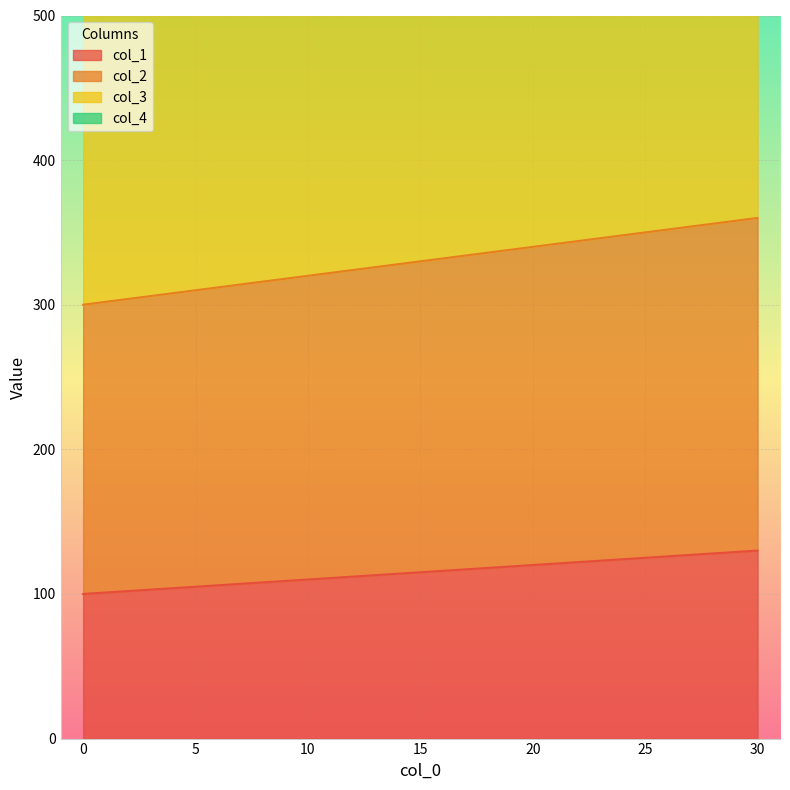

Between 10 and 20, which series saw the biggest shift?

col_4